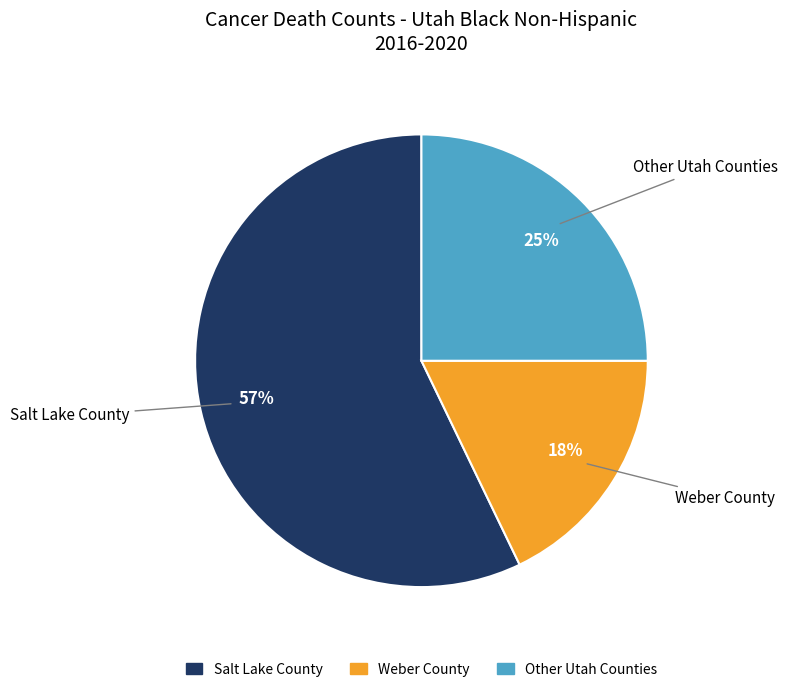

To the nearest percent, what is the average slice percentage?

33%